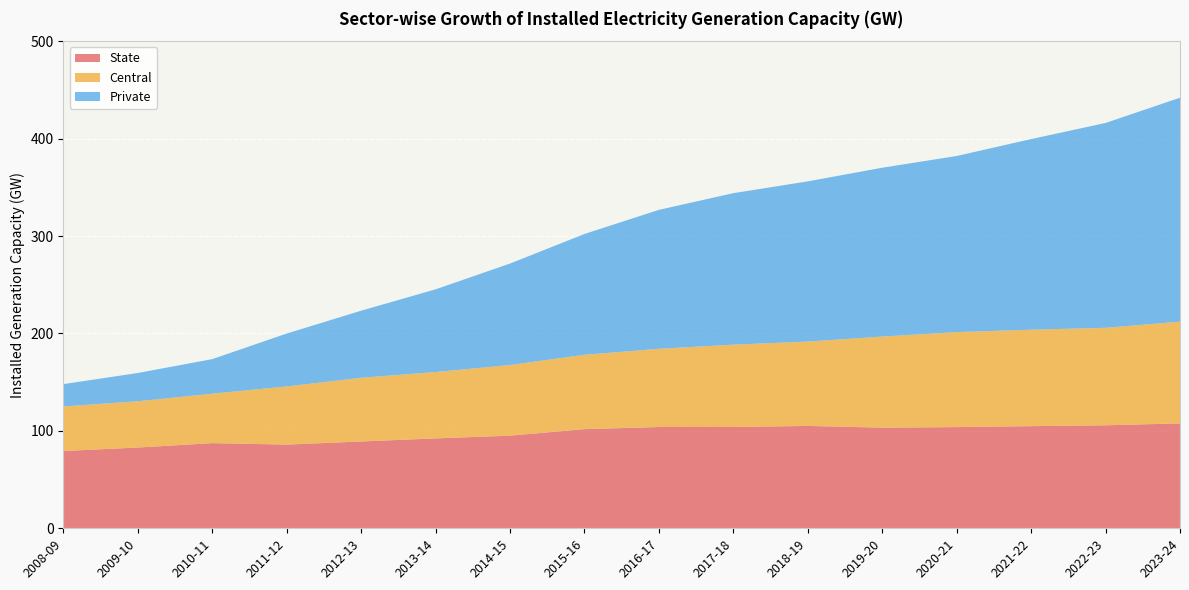

Reading left to right, transcribe all the data shown in this chart.

State: 2008-09=79.3	2009-10=82.9	2010-11=87.4	2011-12=85.9	2012-13=89.1	2013-14=92.3	2014-15=95.1	2015-16=101.8	2016-17=104.0	2017-18=104.0	2018-19=105.1	2019-20=103.3	2020-21=103.9	2021-22=104.9	2022-23=105.7	2023-24=107.7
Central: 2008-09=45.8	2009-10=47.5	2010-11=50.8	2011-12=59.7	2012-13=65.4	2013-14=68.1	2014-15=72.5	2015-16=76.3	2016-17=80.3	2017-18=84.5	2018-19=86.6	2019-20=93.5	2020-21=97.5	2021-22=99.0	2022-23=100.1	2023-24=104.5
Private: 2008-09=22.9	2009-10=29.0	2010-11=35.5	2011-12=54.3	2012-13=68.9	2013-14=84.9	2014-15=104.1	2015-16=124.0	2016-17=142.6	2017-18=155.5	2018-19=164.4	2019-20=173.3	2020-21=180.8	2021-22=195.6	2022-23=210.3	2023-24=229.8